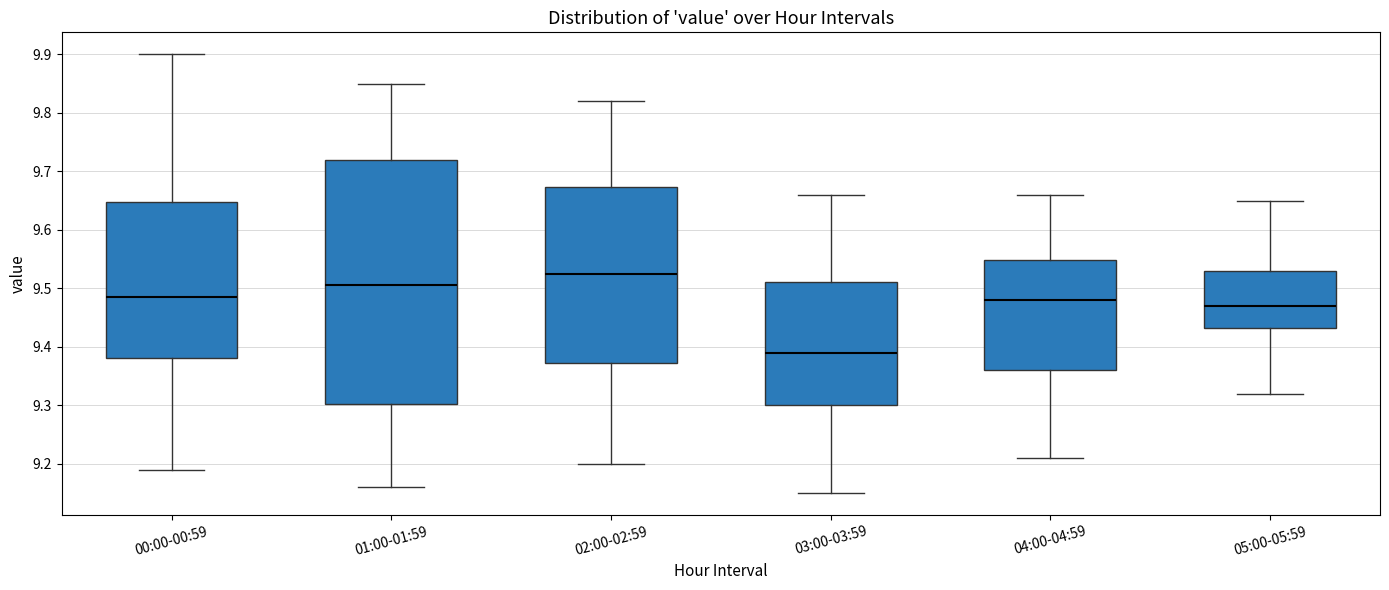

Which box is the tallest, from its lower edge to its upper edge?

01:00-01:59